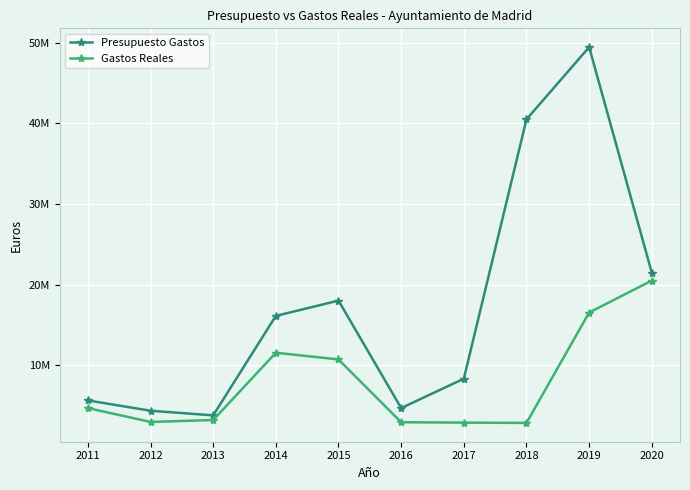

Is the value of Gastos Reales at 2011 greater than the value of Presupuesto Gastos at 2019?

No